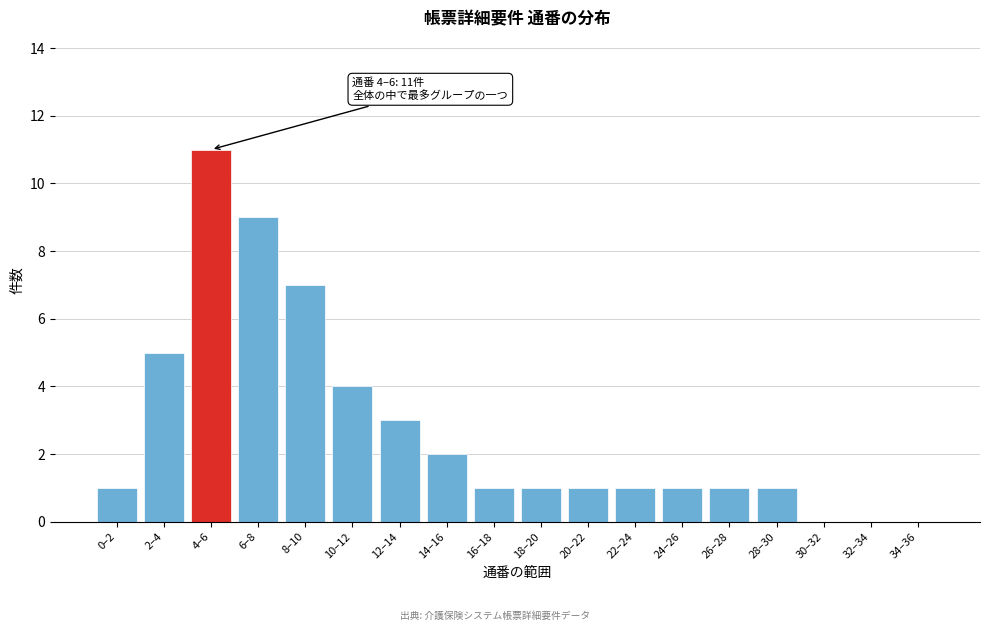

Reading left to right, list all the values displayed in this chart.

0–2=1	2–4=5	4–6=11	6–8=9	8–10=7	10–12=4	12–14=3	14–16=2	16–18=1	18–20=1	20–22=1	22–24=1	24–26=1	26–28=1	28–30=1	30–32=0	32–34=0	34–36=0